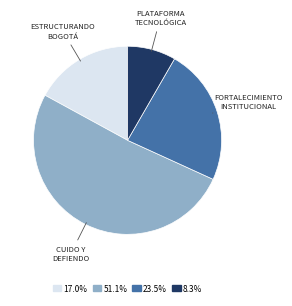

How many slices are in this pie chart?

4